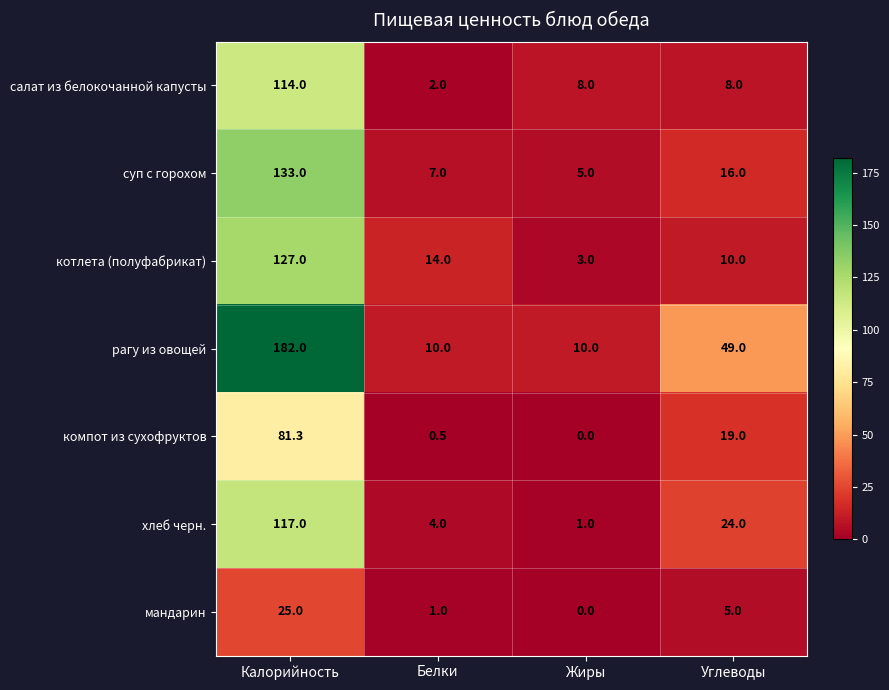

Is it true that суп с горохом equals 7.0 at Белки?

True